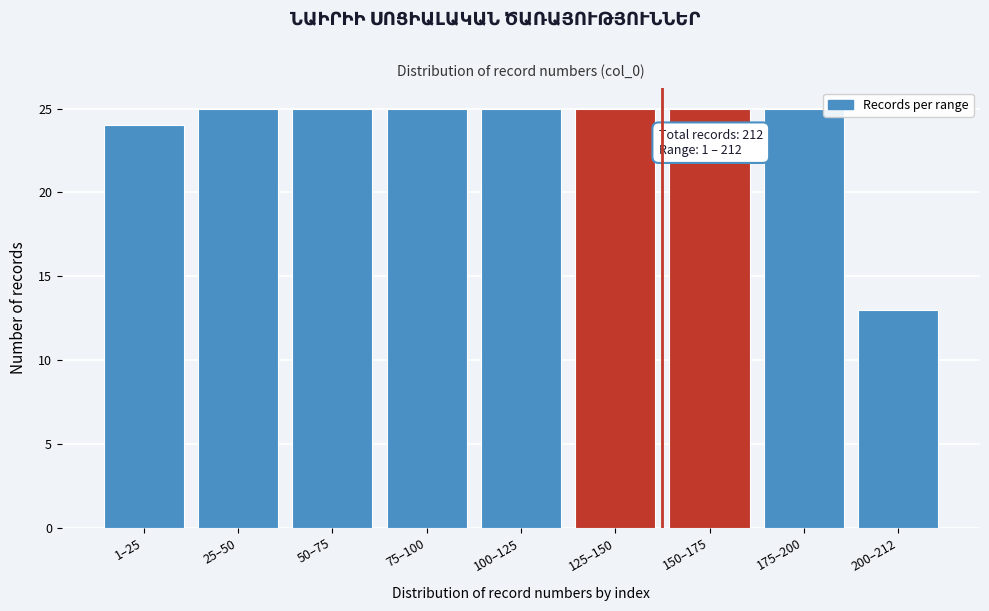

Reading left to right, extract all data points from this chart.

1–25=24	25–50=25	50–75=25	75–100=25	100–125=25	125–150=25	150–175=25	175–200=25	200–212=13